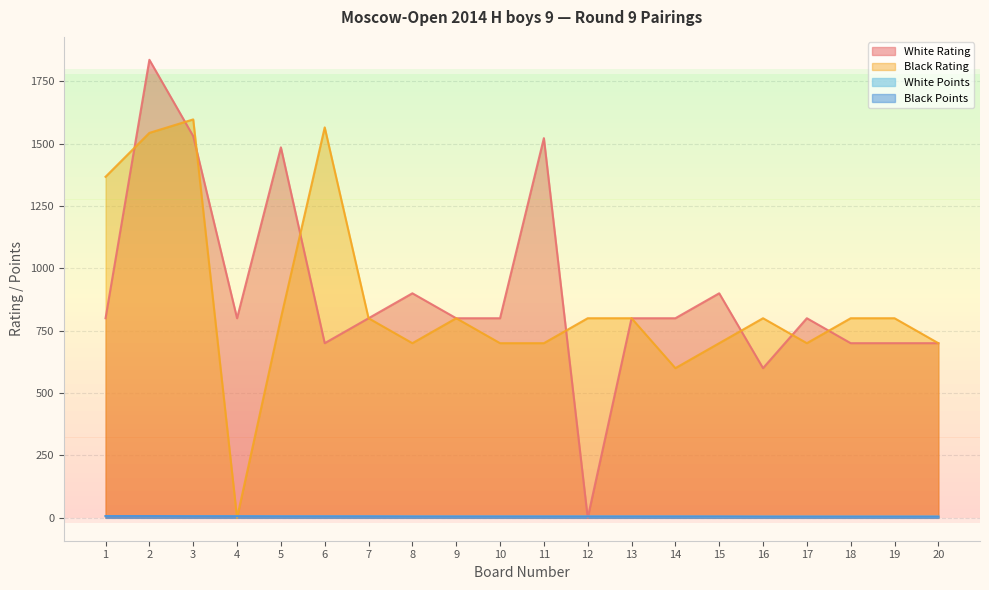

List the labels in order of White Rating value, smallest first.

12, 16, 6, 18, 19, 20, 1, 4, 7, 9, 10, 13, 14, 17, 8, 15, 5, 11, 3, 2